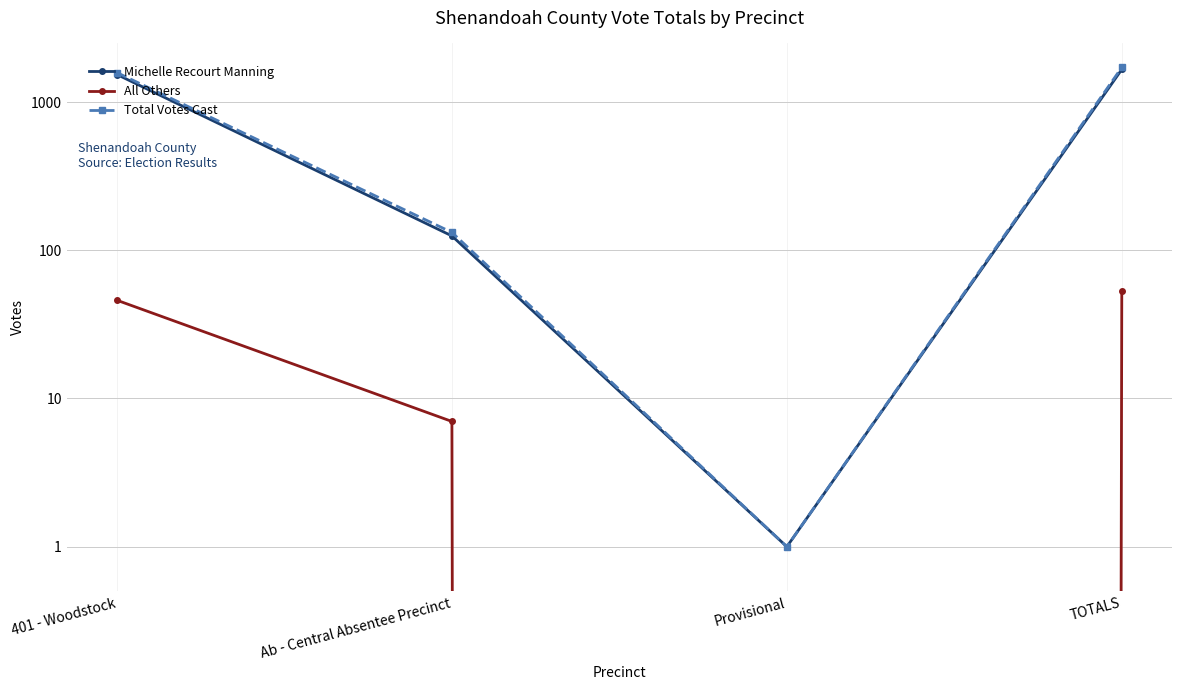

Reading left to right, extract all data points from this chart.

Michelle Recourt Manning: 1534	125	1	1660
All Others: 46	7	0	53
Total Votes Cast: 1580	132	1	1713